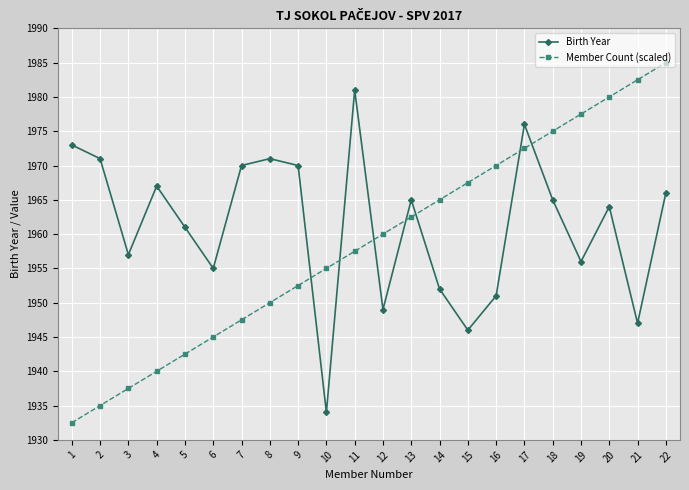

At which label is Member Count (scaled) closest to 1958?

11